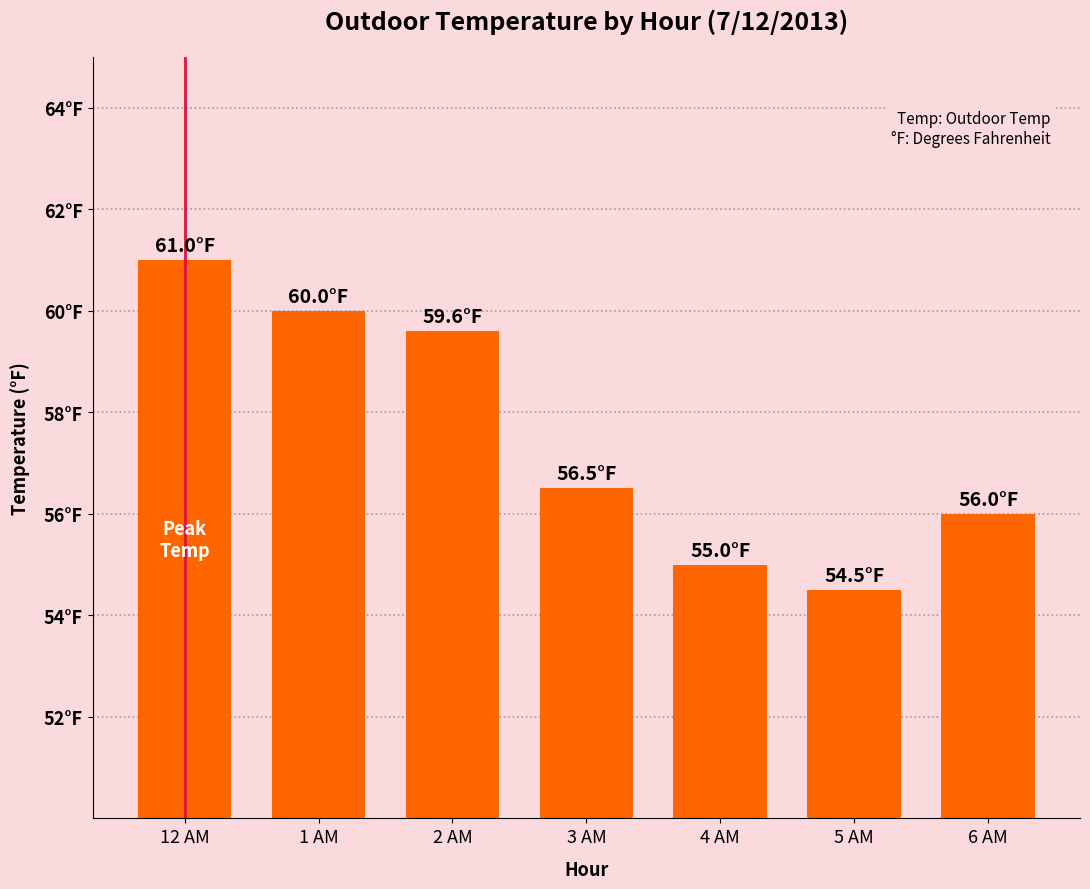

What is the minimum value shown in the chart?

54.5